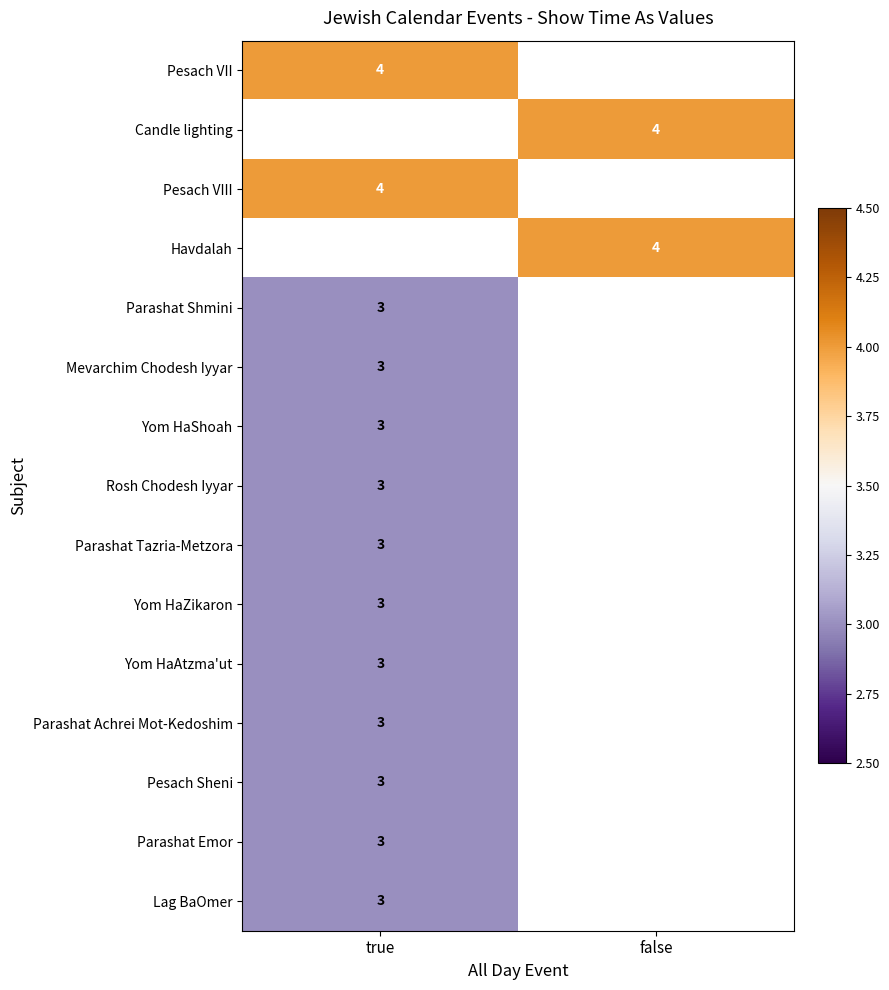

Count the number of categories in the chart.

2